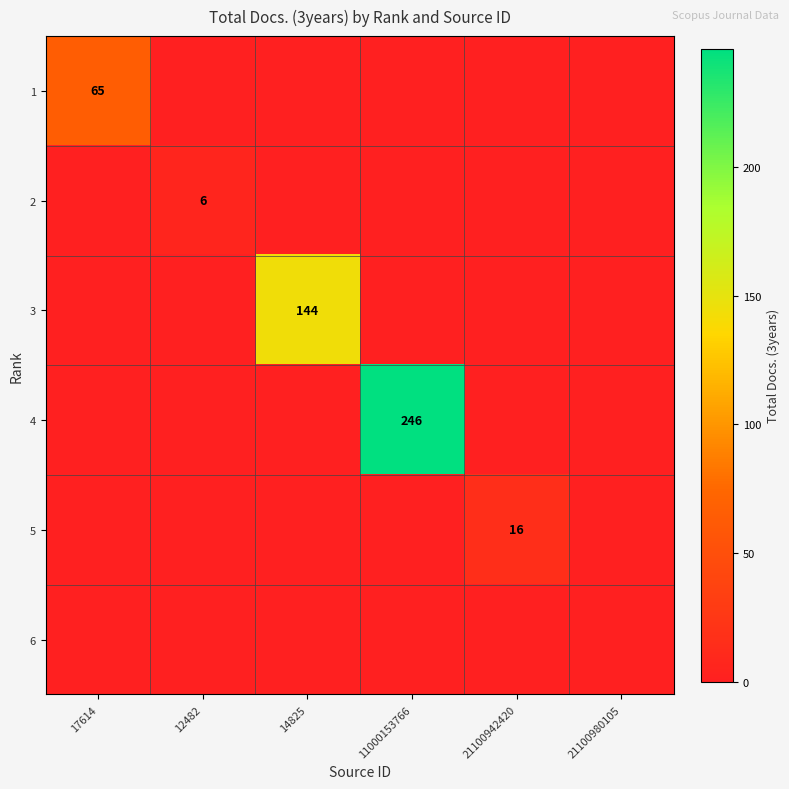

Rank the series at 14825 from lowest to highest value.

1, 2, 4, 5, 6, 3